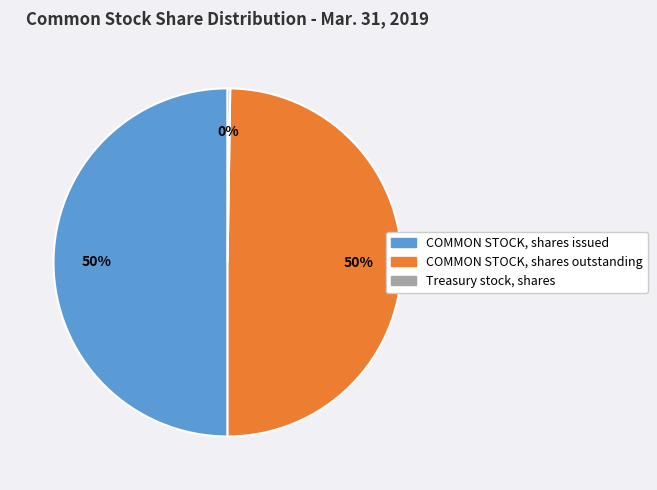

Do COMMON STOCK, shares issued and COMMON STOCK, shares outstanding together represent more than half of the pie?

Yes